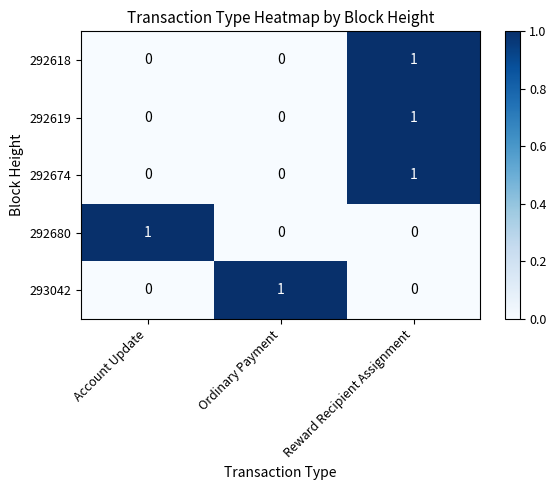

At how many categories does at least one series exceed 0?

3